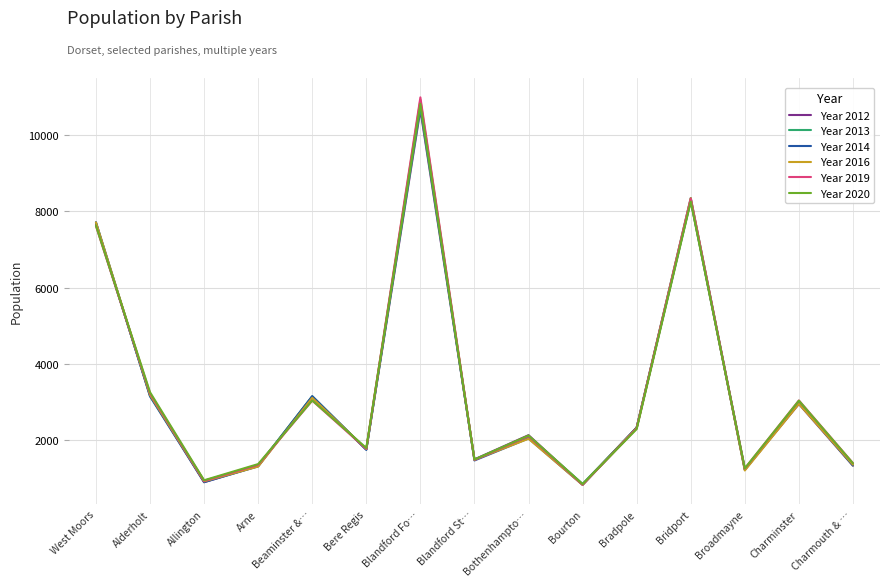

Between Alderholt and Broadmayne, which series saw the biggest shift?

Year 2020